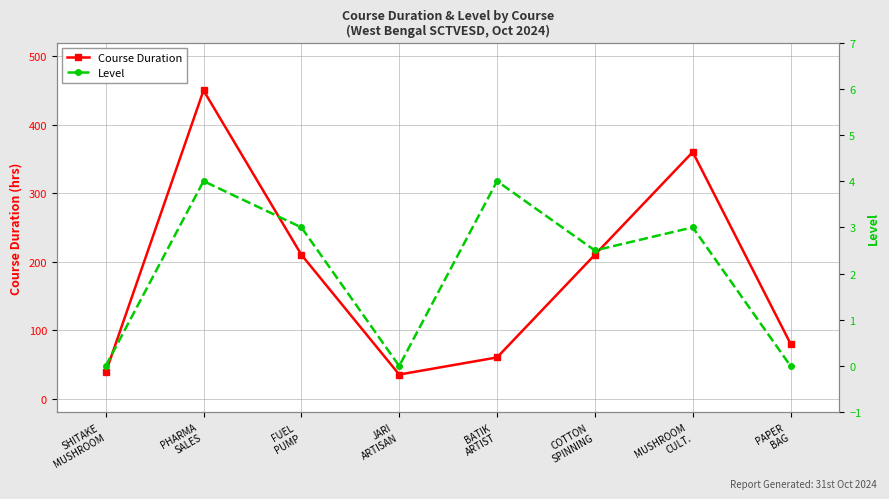

How many values in Level are above zero?

5